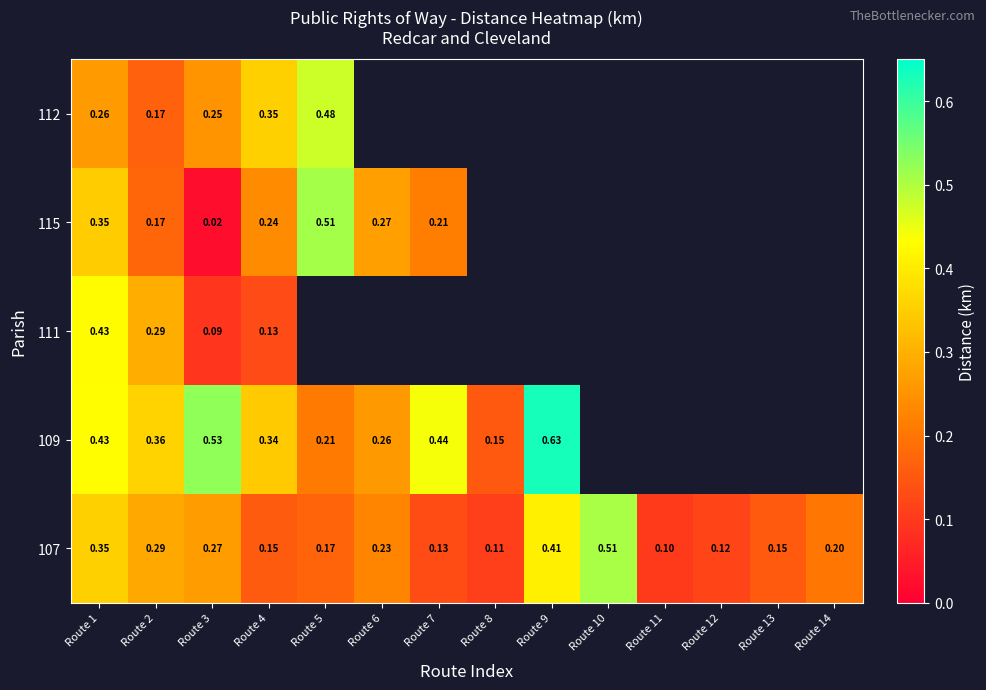

Is the value of 107 at Route 2 greater than the value of 112 at Route 3?

Yes